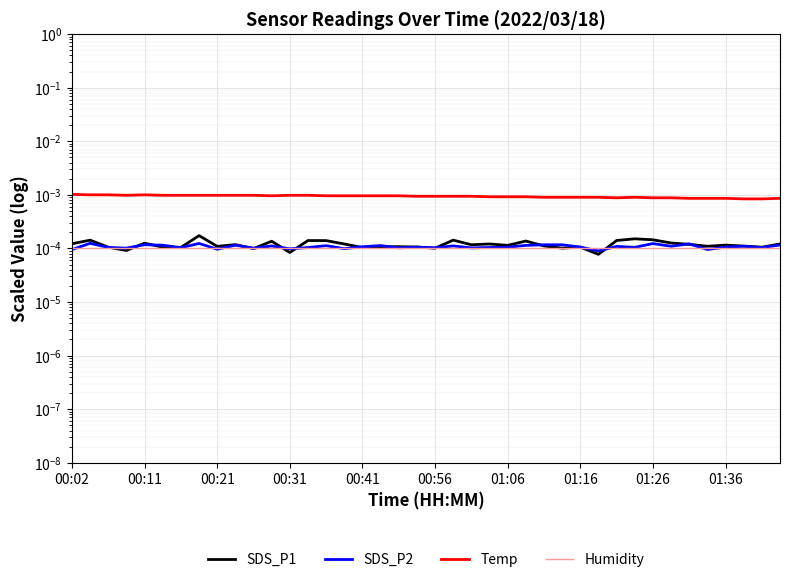

True or false: Temp has more than 2 interior local peaks.

False